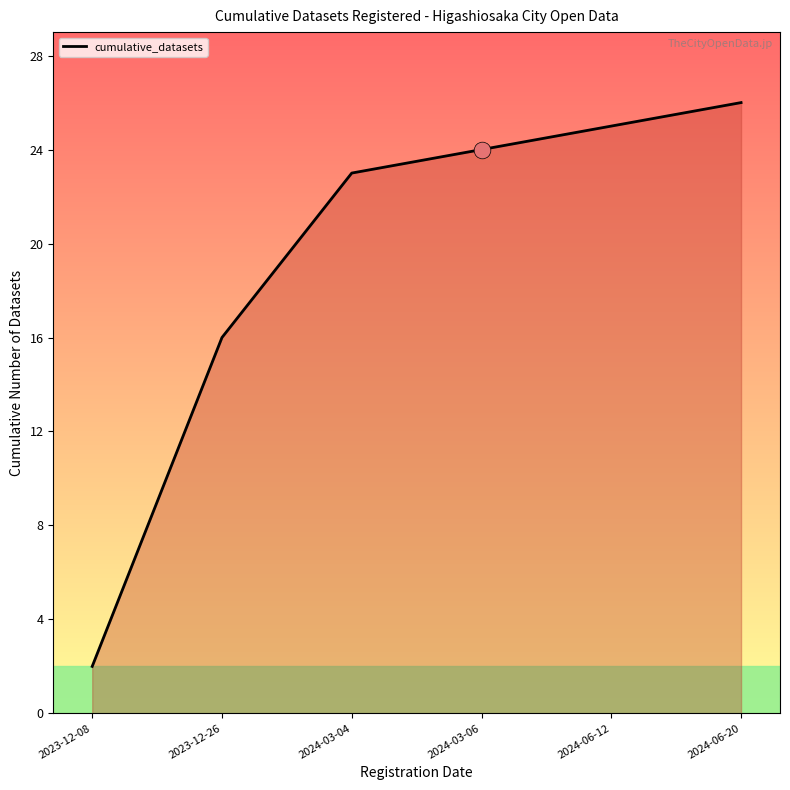

True or false: the data has more than 1 interior local peaks.

False